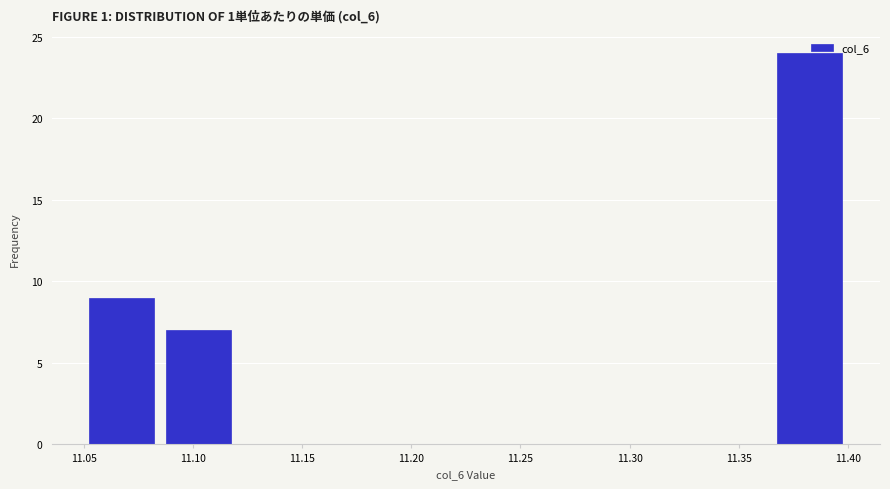

How tall is the bar that spans 11.085 to 11.120 on the x-axis? The values are not printed on the chart, so give them approximately, as read against the axis.

7